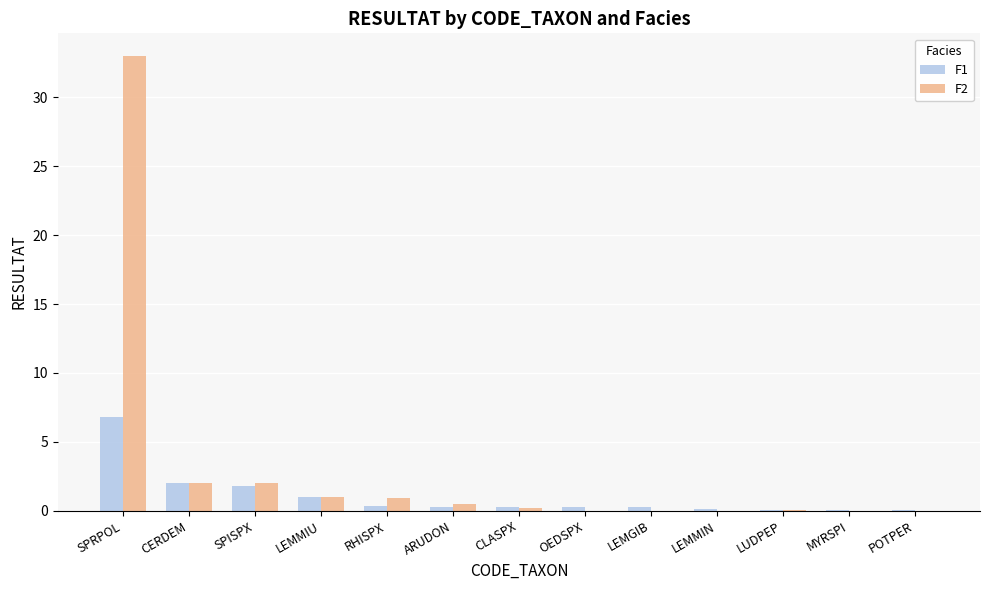

What is the sum of all F1 values?

13.2